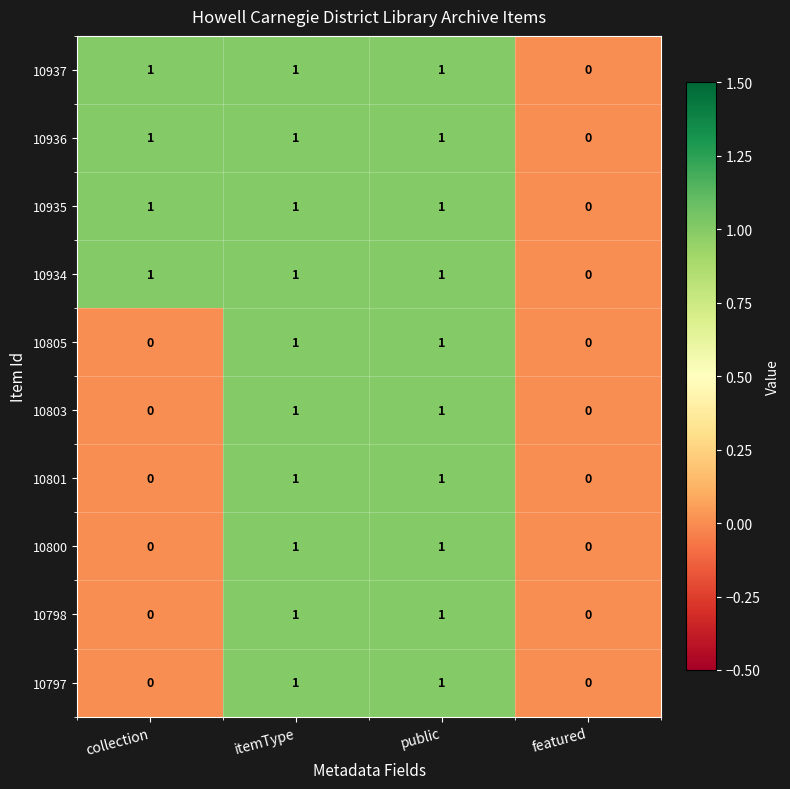

Is the value of 10798 at featured greater than the value of 10937 at collection?

No